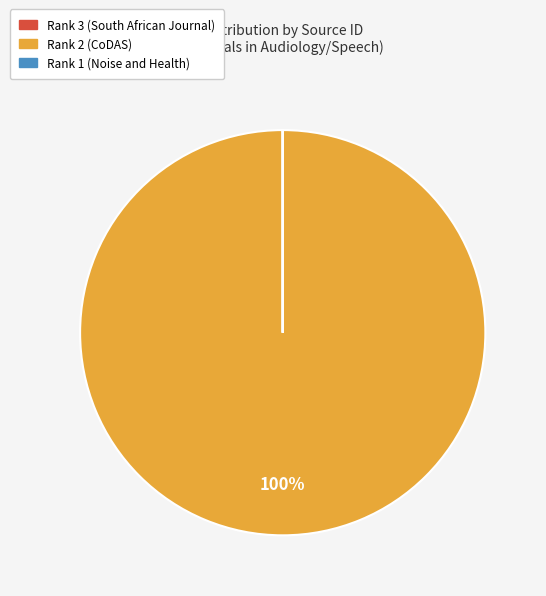

True or false: Rank 2 (CoDAS) accounts for 92% of the total.

False